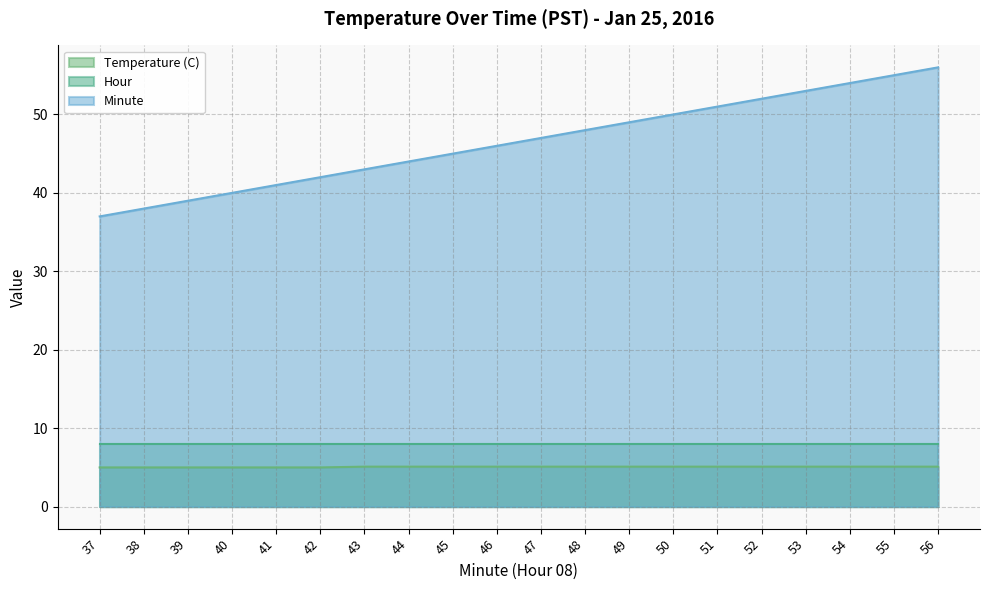

True or false: Temperature (C) has a value of 7.7 at 44.

False